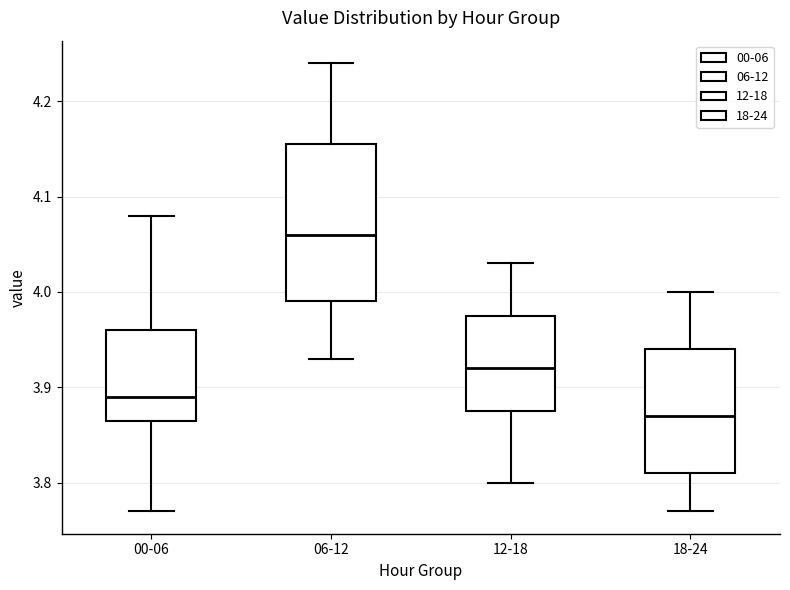

Which box has the lowest median line?

18-24